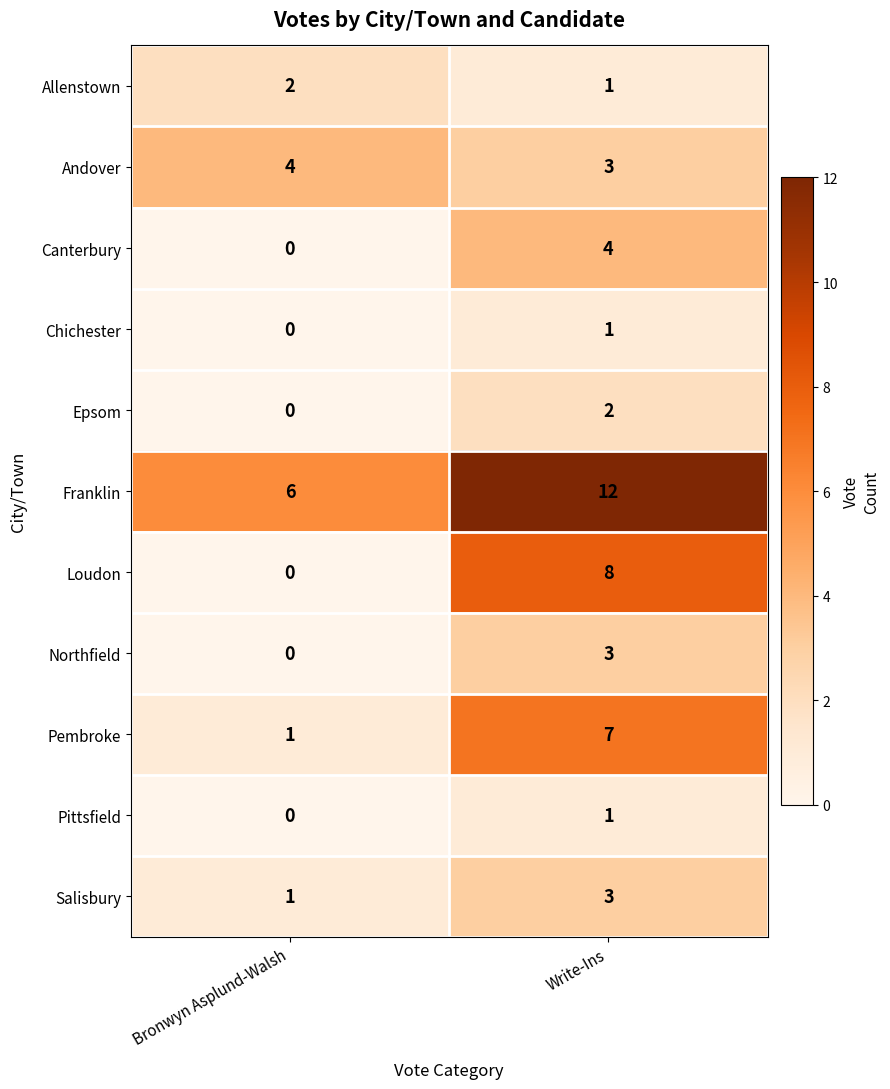

Reading left to right, what are all the values shown in this chart?

Allenstown: Bronwyn Asplund-Walsh=2	Write-Ins=1
Andover: Bronwyn Asplund-Walsh=4	Write-Ins=3
Canterbury: Bronwyn Asplund-Walsh=0	Write-Ins=4
Chichester: Bronwyn Asplund-Walsh=0	Write-Ins=1
Epsom: Bronwyn Asplund-Walsh=0	Write-Ins=2
Franklin: Bronwyn Asplund-Walsh=6	Write-Ins=12
Loudon: Bronwyn Asplund-Walsh=0	Write-Ins=8
Northfield: Bronwyn Asplund-Walsh=0	Write-Ins=3
Pembroke: Bronwyn Asplund-Walsh=1	Write-Ins=7
Pittsfield: Bronwyn Asplund-Walsh=0	Write-Ins=1
Salisbury: Bronwyn Asplund-Walsh=1	Write-Ins=3